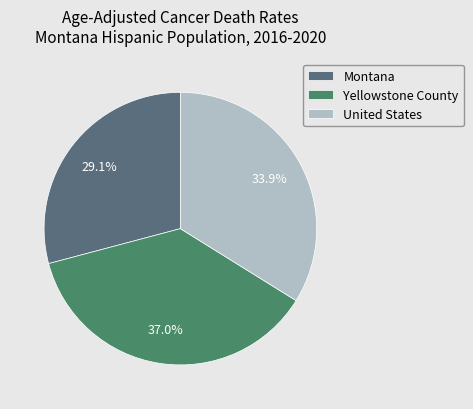

What is the smallest slice in the pie chart?

Montana